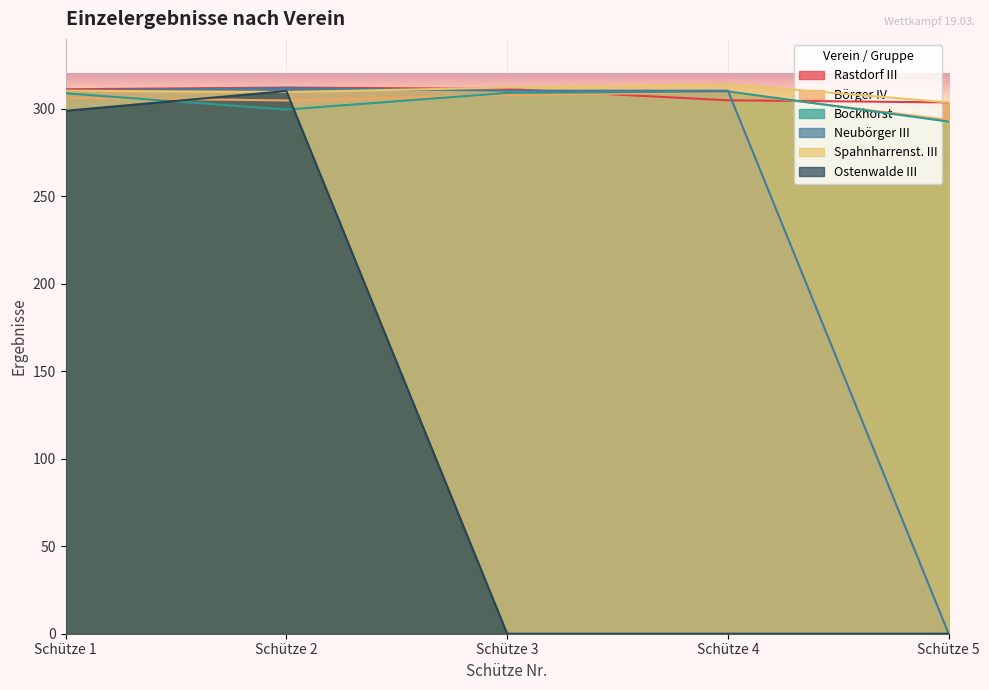

What value does the Ostenwalde III series have at Schütze 1?

298.9